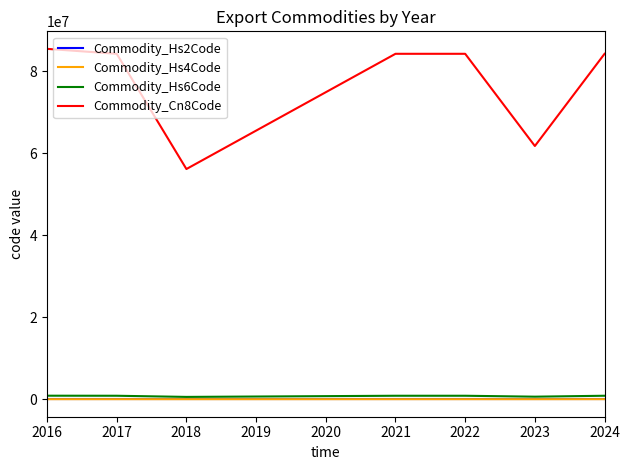

Does the chart display data point markers on the line(s)?

No